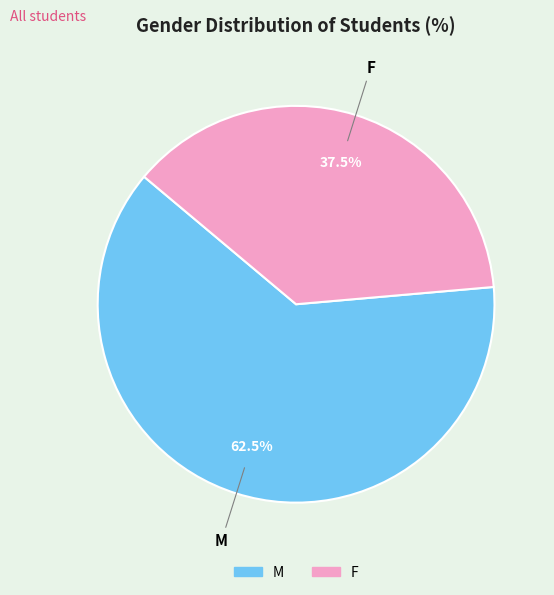

Is F the majority of the pie?

No